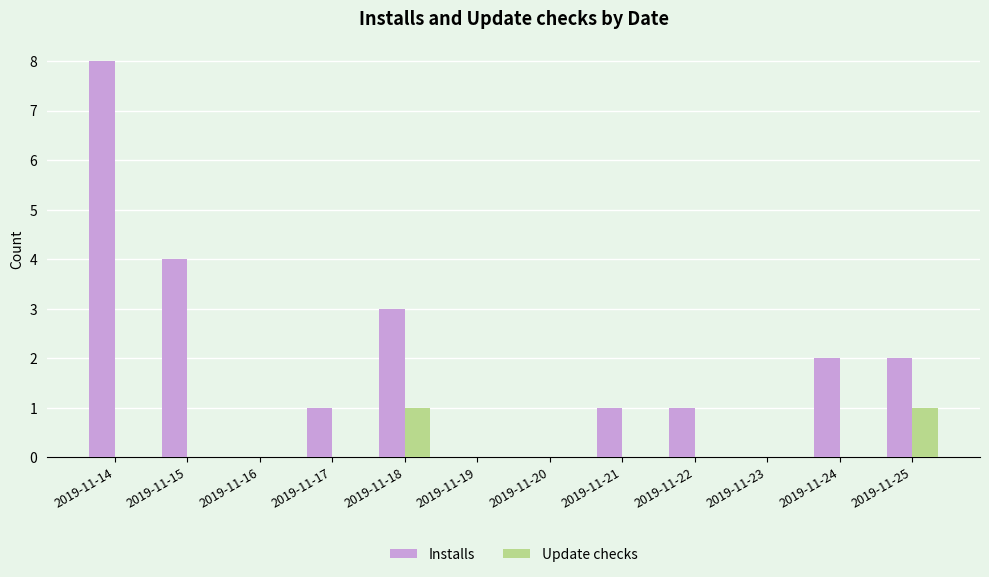

Reading right to left, extract all data points from this chart.

Installs: 2	2	0	1	1	0	0	3	1	0	4	8
Update checks: 1	0	0	0	0	0	0	1	0	0	0	0